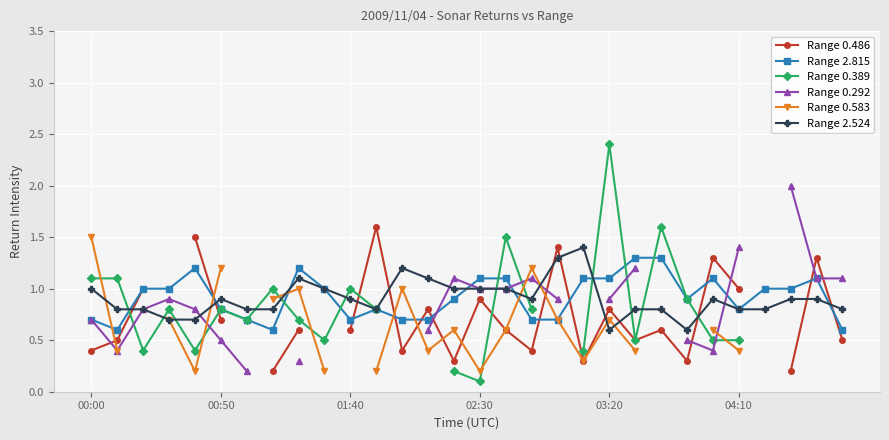

What is the maximum value for Range 2.815?

1.3